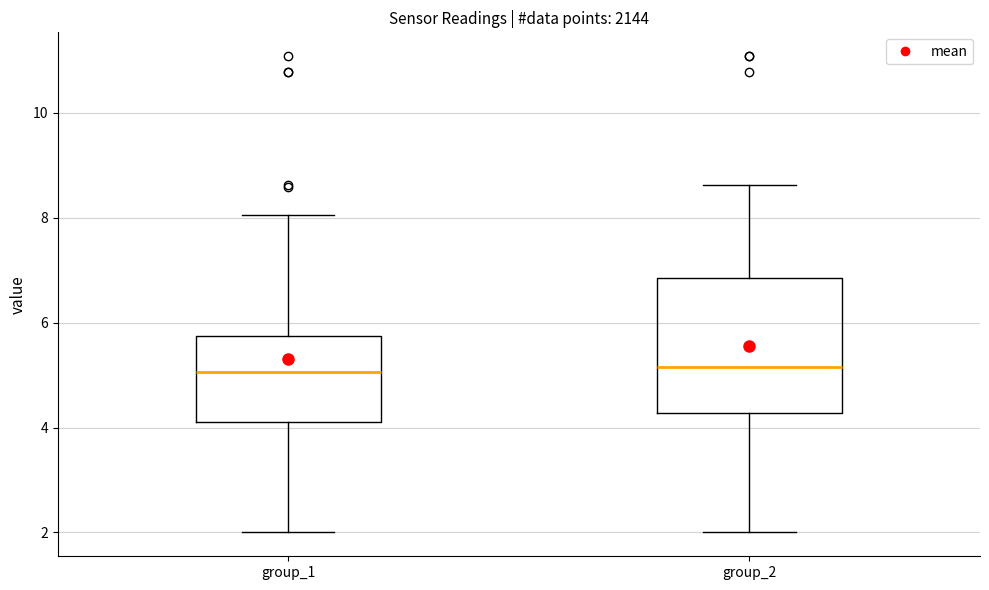

Reading left to right, read every box against the y-axis: the position of its median line, the range the box covers, and the ends of its whiskers. The values are not printed on the chart, so give them approximately, as read against the axis.

group_1: median 5.0, box 4.2 to 5.8, whiskers 2.0 to 8.0
group_2: median 5.2, box 4.2 to 6.8, whiskers 2.0 to 8.6